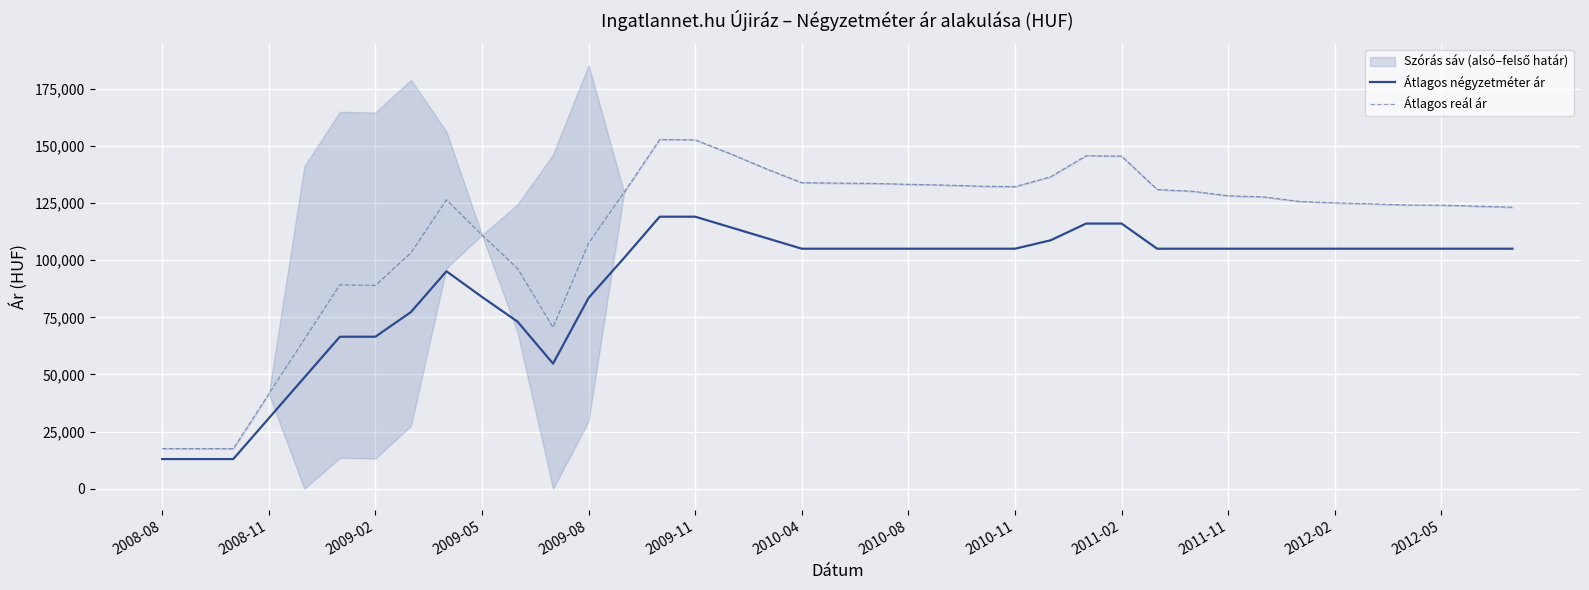

True or false: Átlagos reál ár and Átlagos négyzetméter ár intersect in this chart.

False